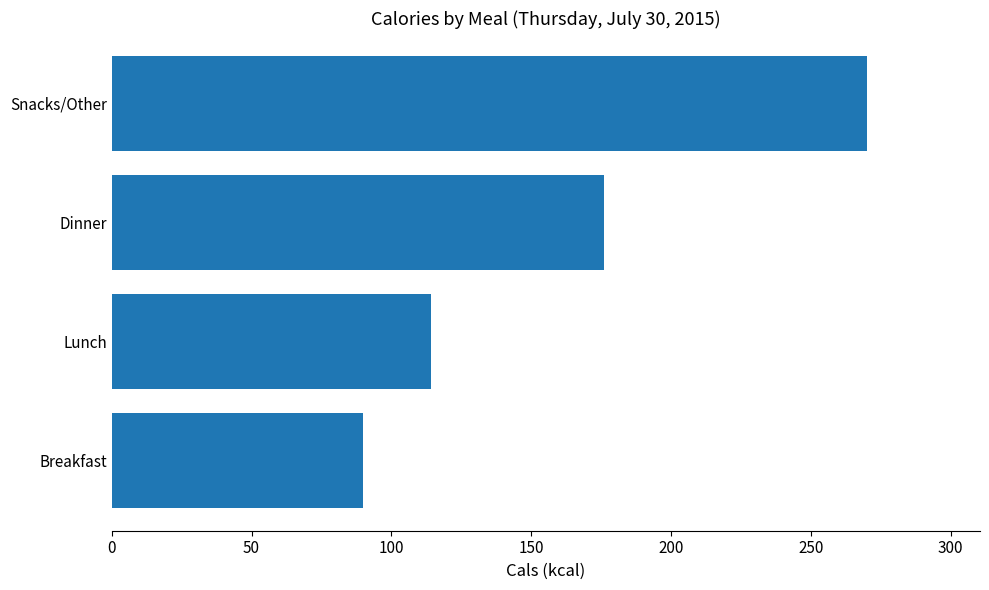

Is it true that the value at Lunch is 36?

False